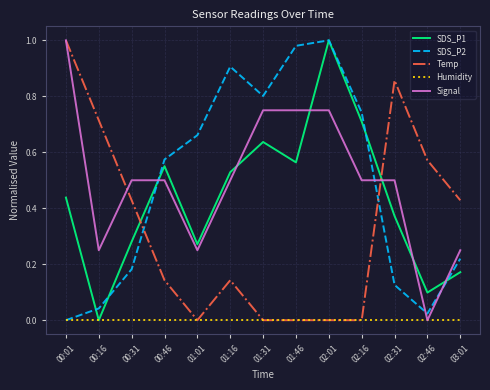

In Temp, how many points are higher than both neighbors (excluding endpoints)?

2